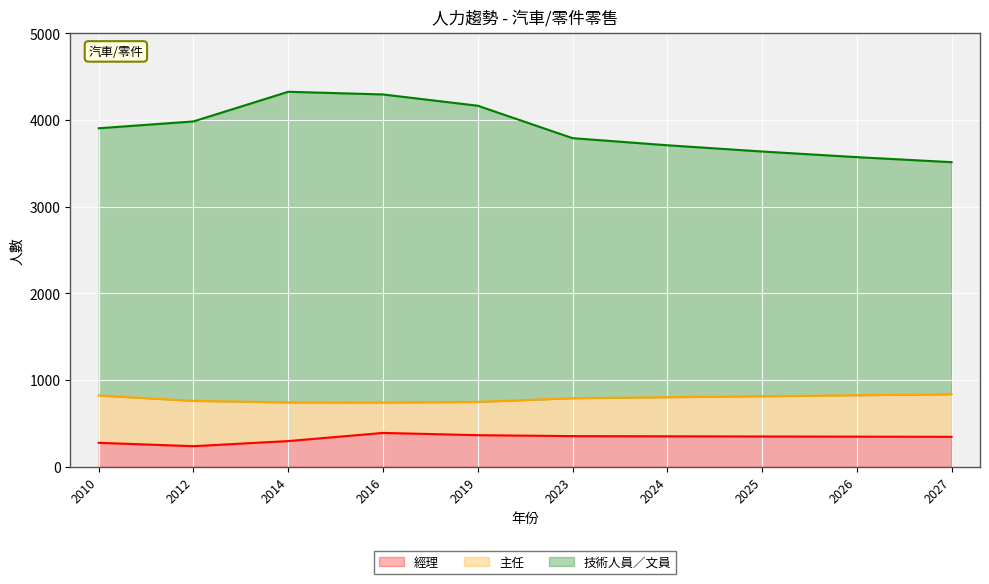

What is the difference between the maximum and minimum values in the 技術人員／文員 series?

812